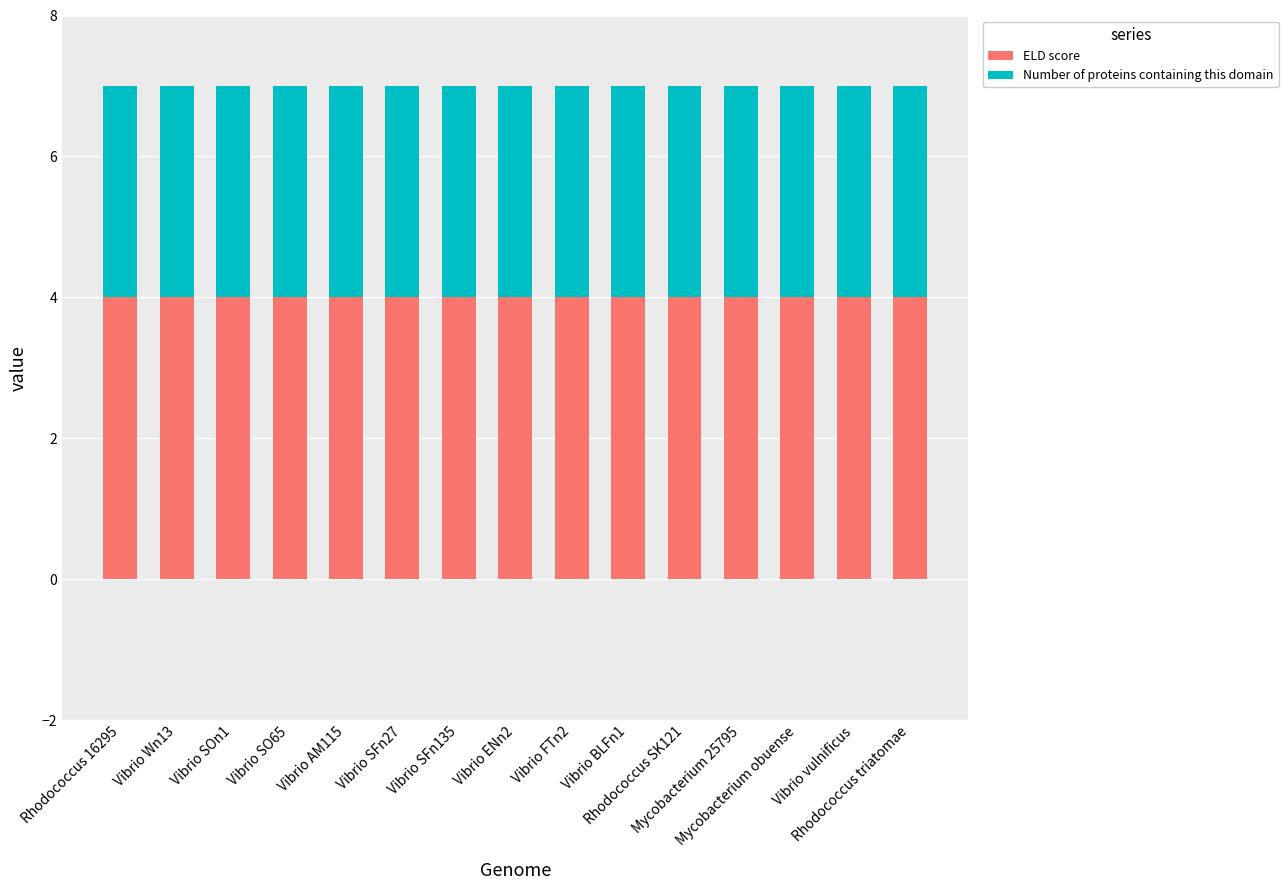

What is the sum of all ELD score values?

60